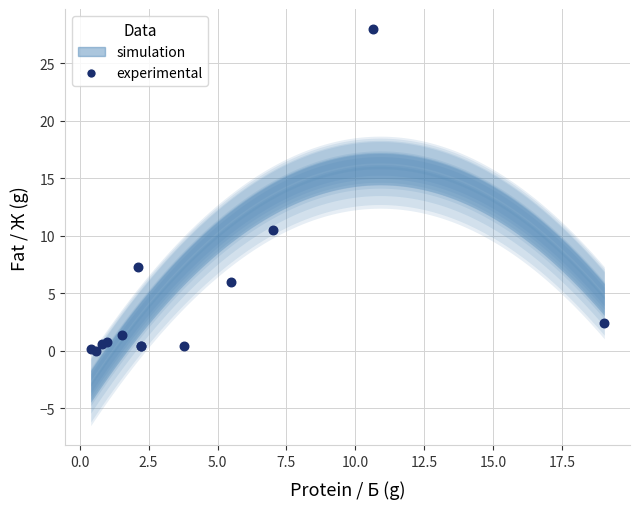

What Y value in the scatter plot is closest to 14?

10.5